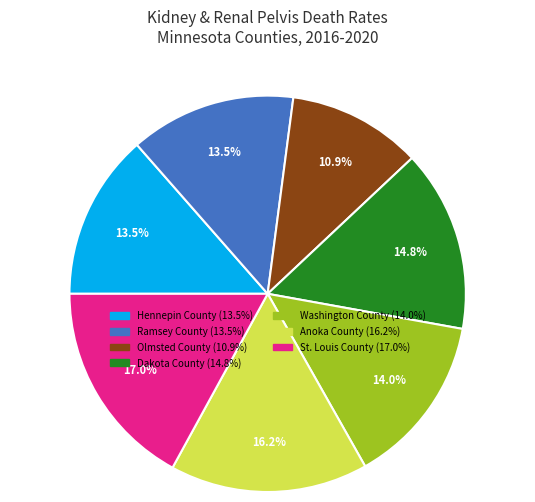

To the nearest percent, what is the combined percentage of Hennepin County and Ramsey County?

27%